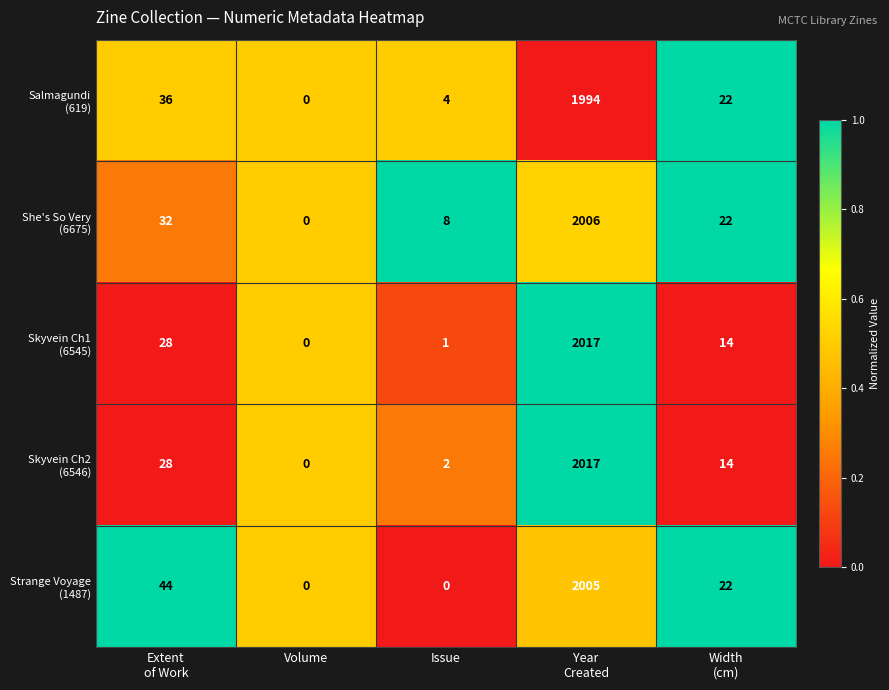

Count the number of categories in the chart.

5